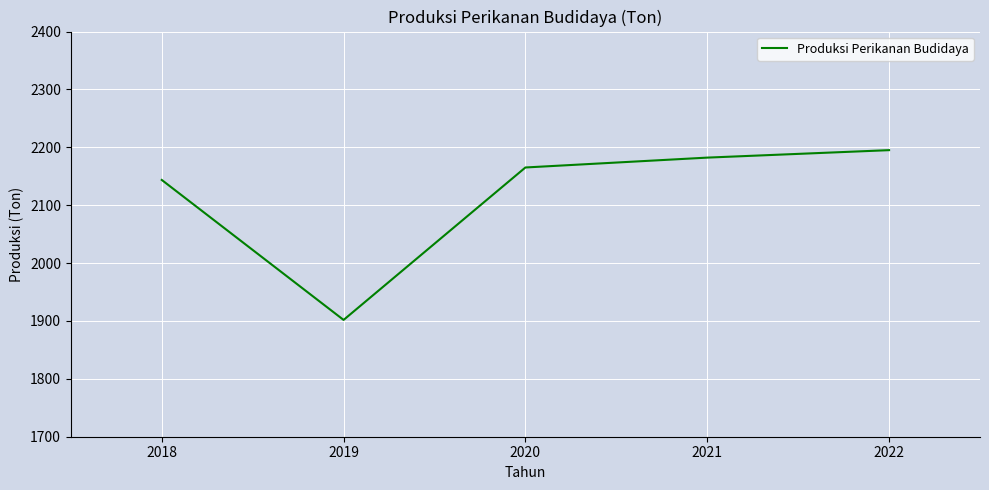

What is the difference between the maximum and minimum values?

293.3